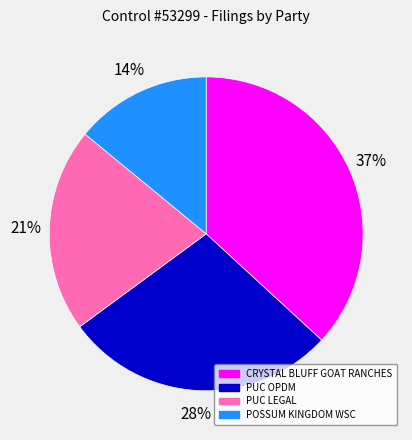

Does any single category account for the majority?

No